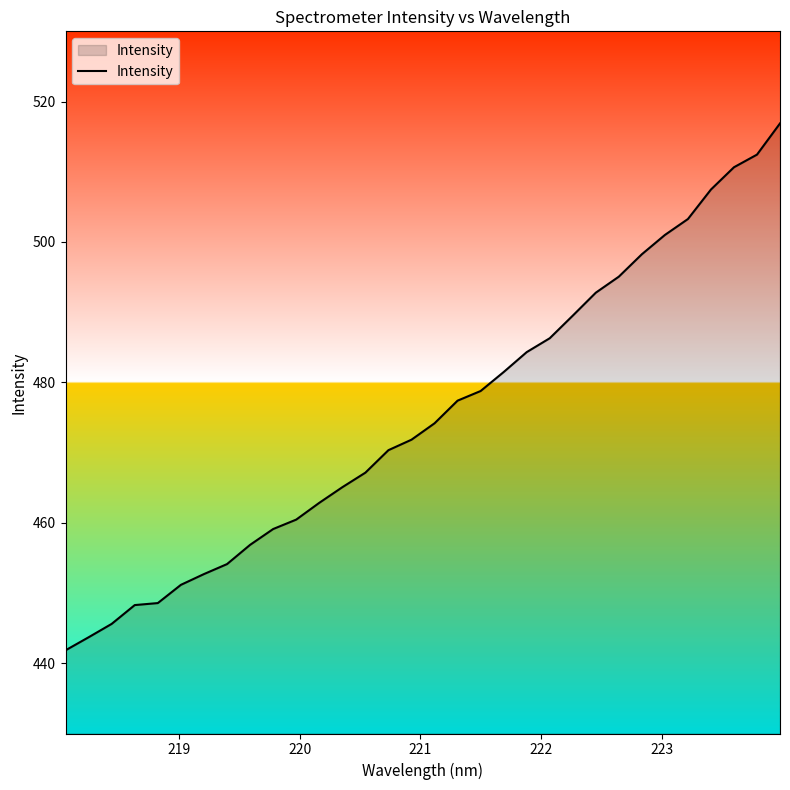

What is the difference between the maximum and minimum values?

75.0